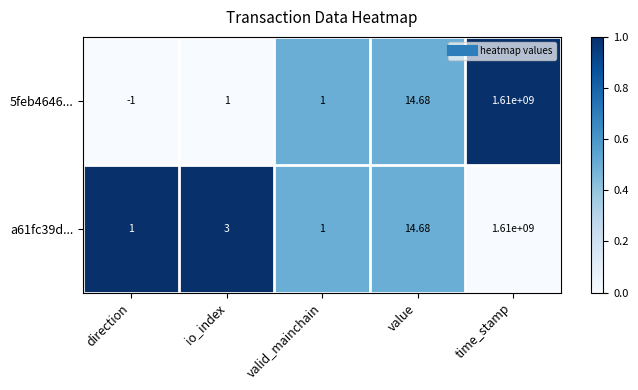

Rank the series at direction from highest to lowest value.

a61fc39d..., 5feb4646...